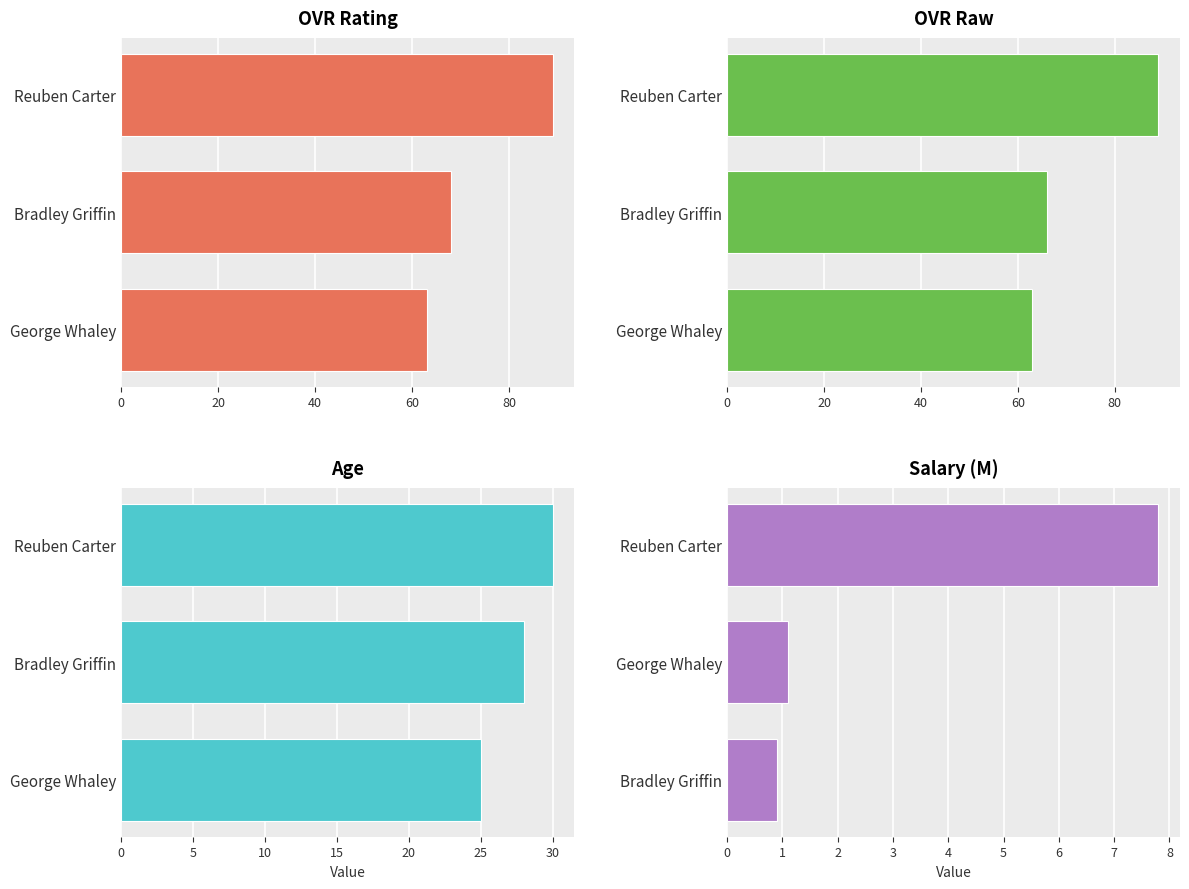

Rank the series by their maximum value, from highest to lowest.

ovr, ovr_raw, age, salary